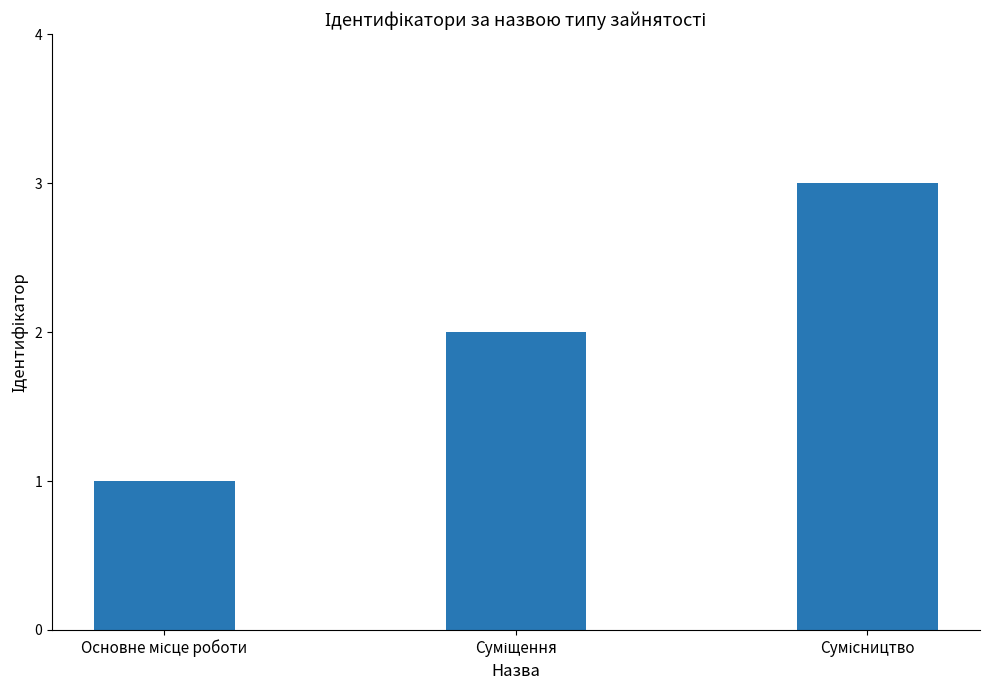

Count the number of categories in the chart.

3